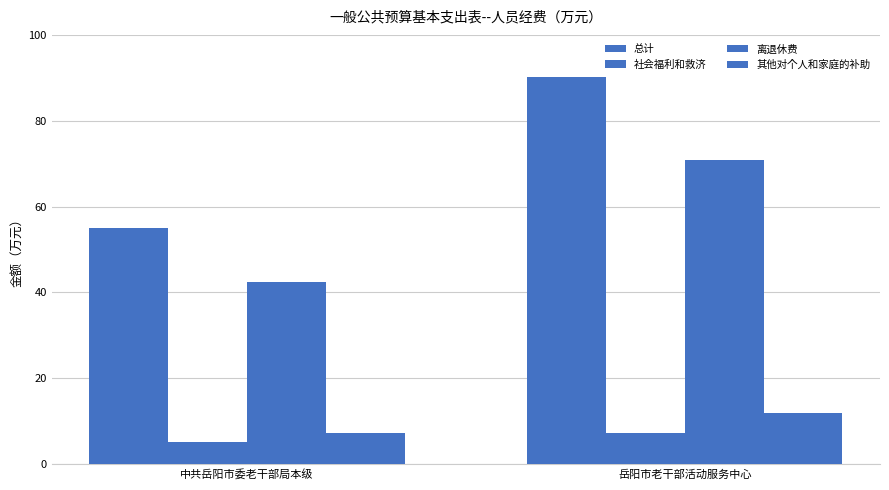

Read the 其他对个人和家庭的补助 value at 岳阳市老干部活动服务中心.

12.0